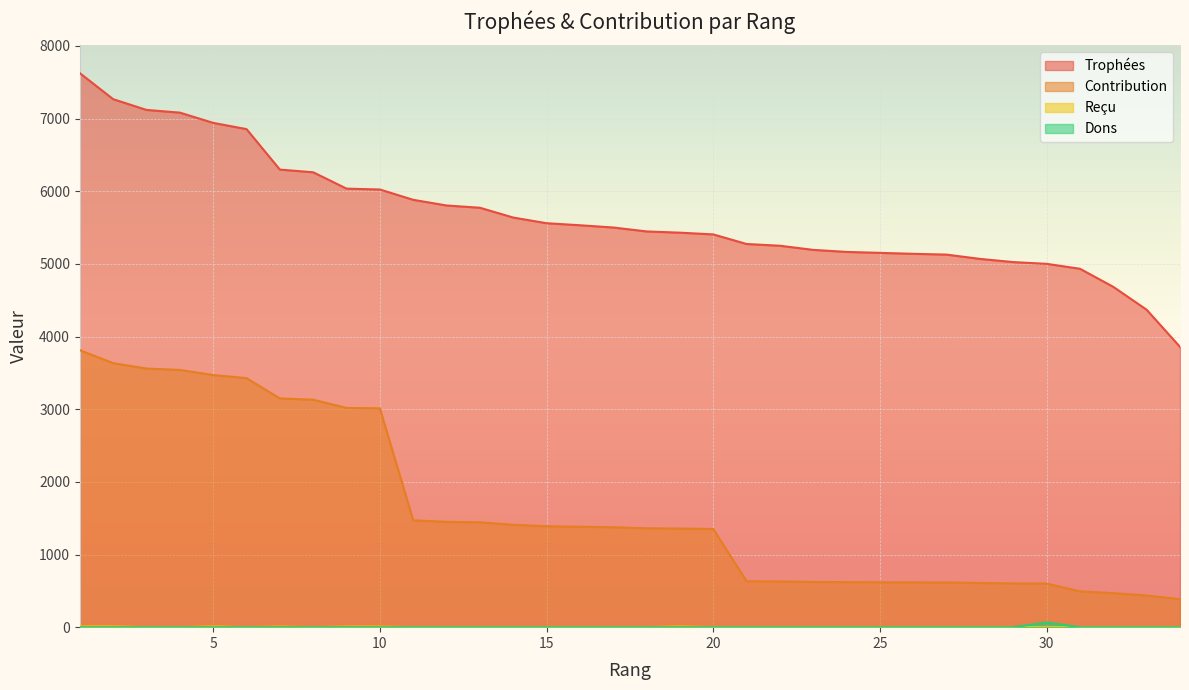

True or false: Contribution has more than 0 points higher than both neighbors.

False